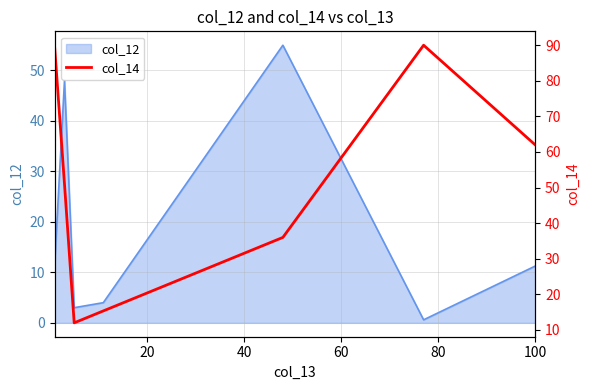

How many interior local peaks (higher than both neighbors) does the data have?

1